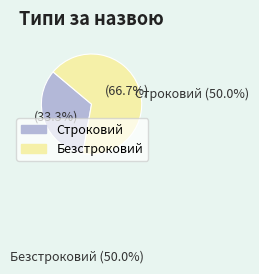

Does Безстроковий account for over 50% of the chart?

Yes